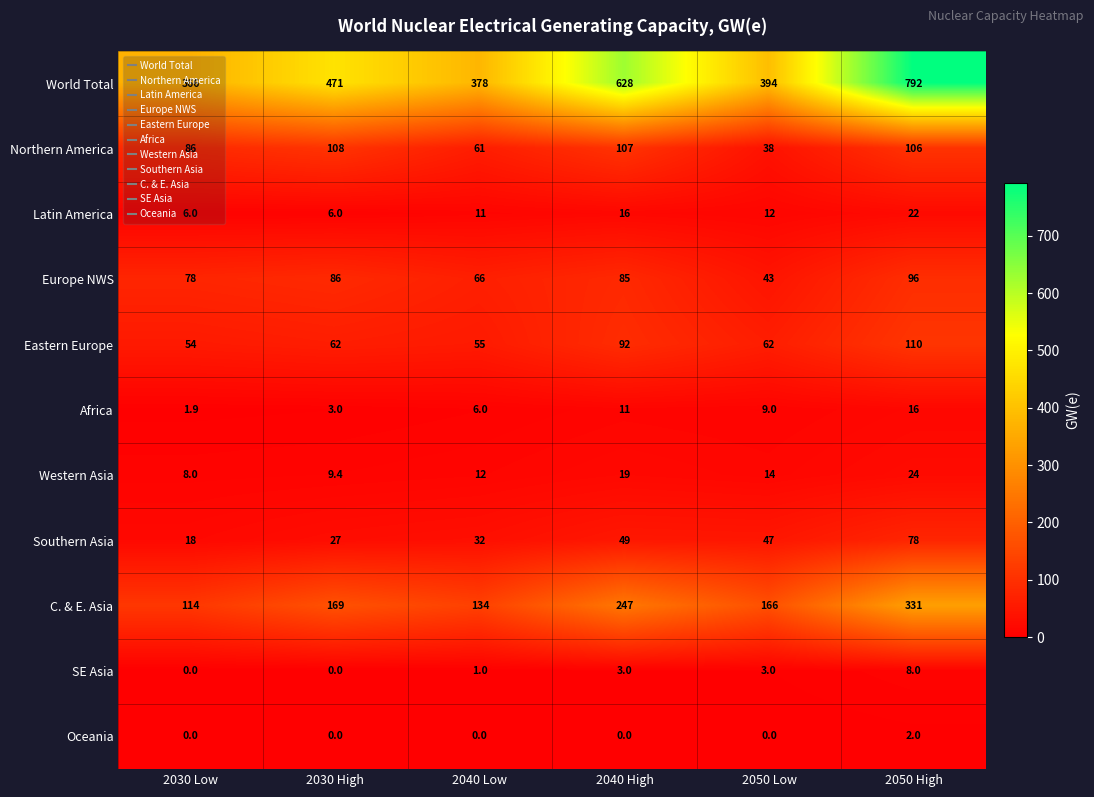

Read the Western Asia value at 2040 Low.

12.0